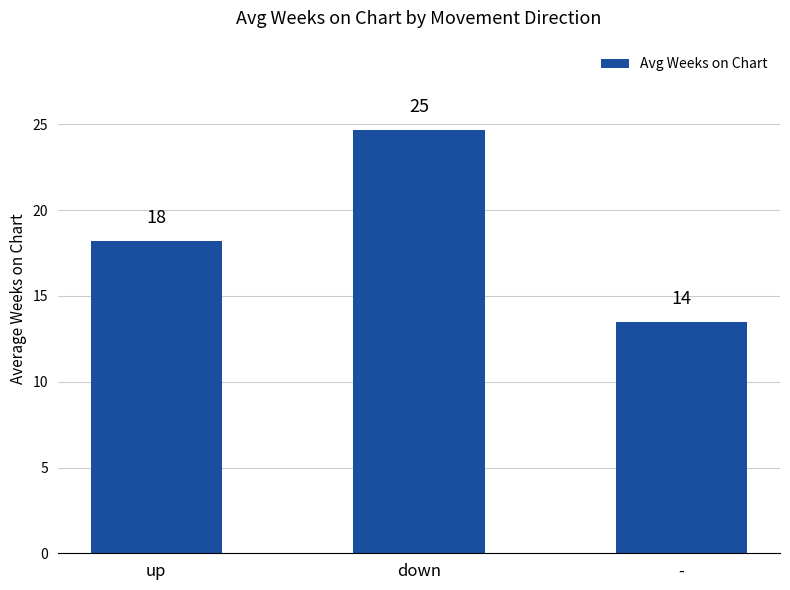

What is the smallest value displayed?

13.5